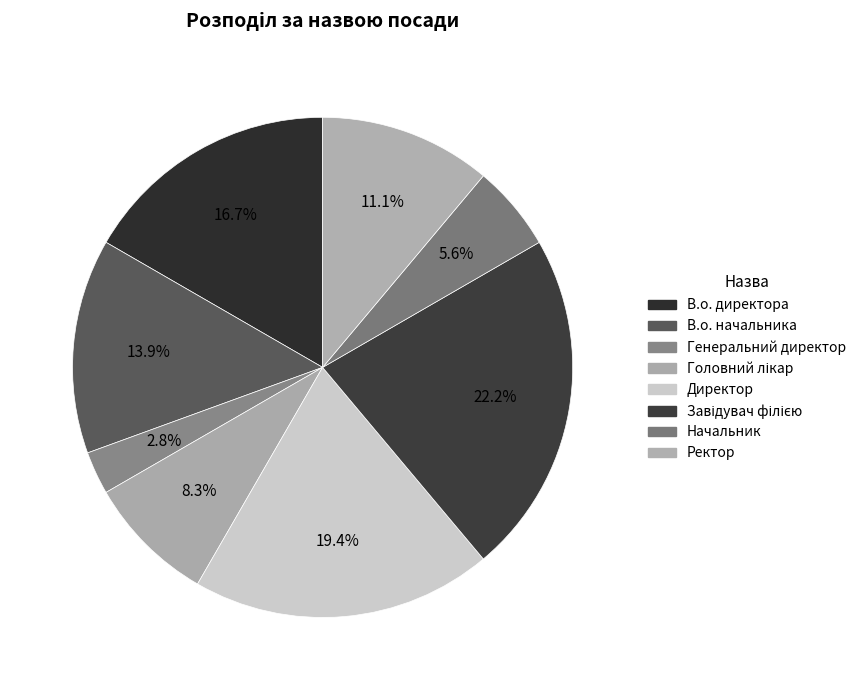

Which category has the smallest portion of the pie?

Генеральний директор